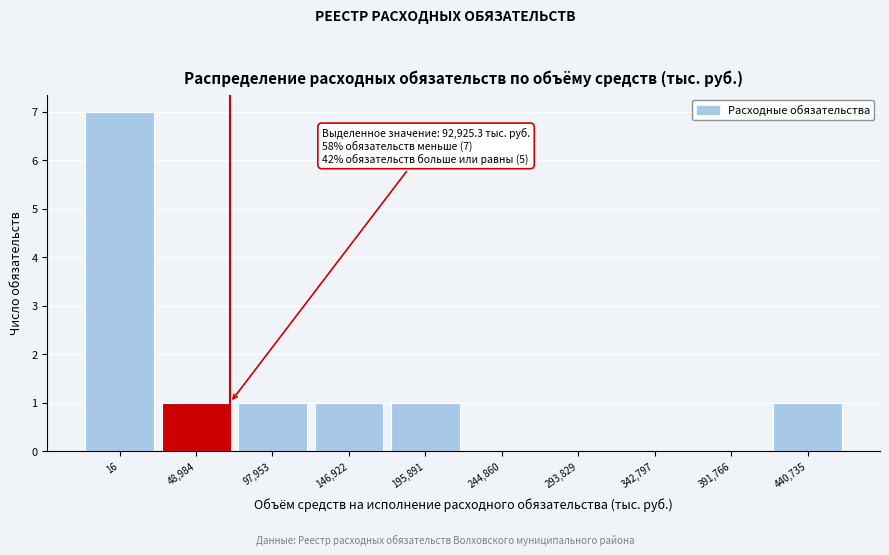

Reading right to left, list all the values displayed in this chart.

440,735=1	391,766=0	342,797=0	293,829=0	244,860=0	195,891=1	146,922=1	97,953=1	48,984=1	16=7